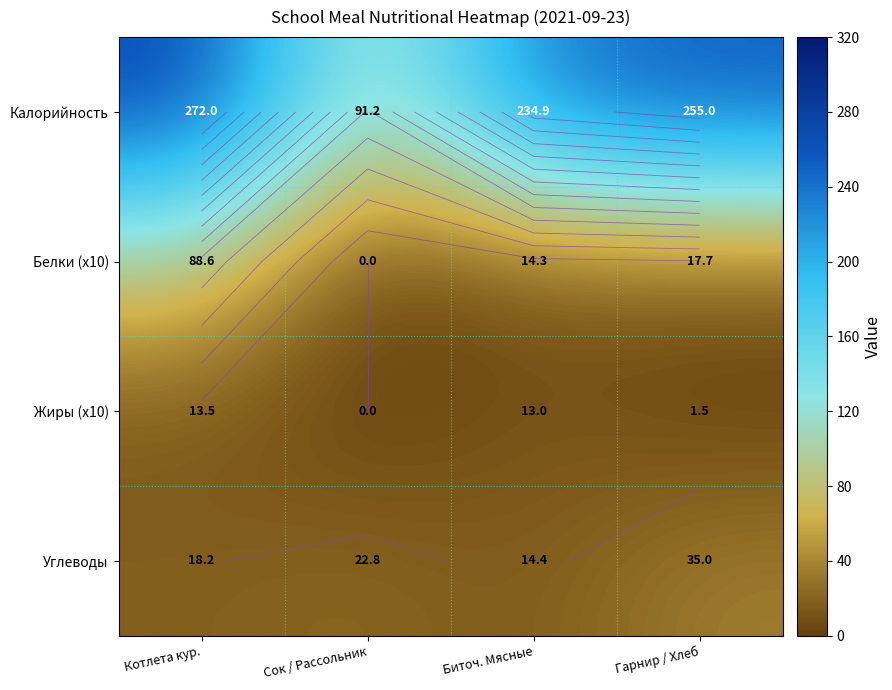

What is the sum of the Жиры (x10) values at Гарнир / Хлеб and Котлета кур.?

15.0